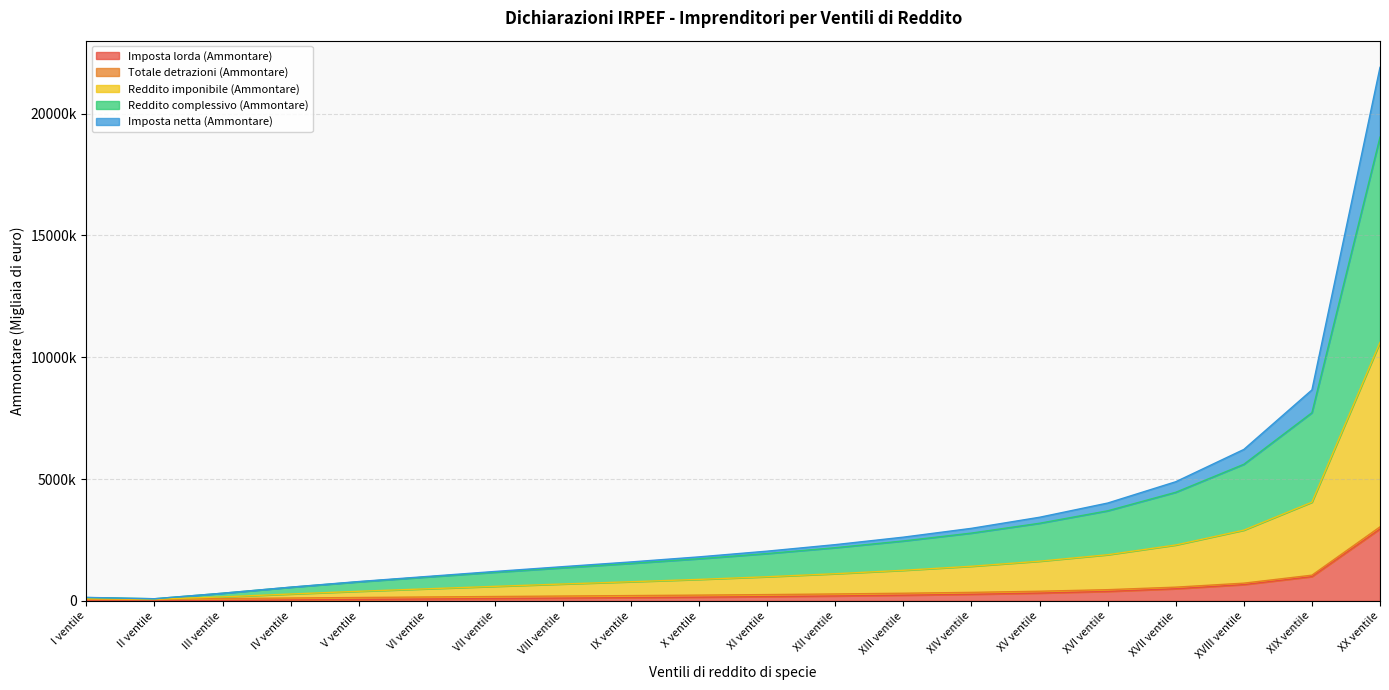

The value of Reddito complessivo (Ammontare) at V ventile is 341197. True or false?

False